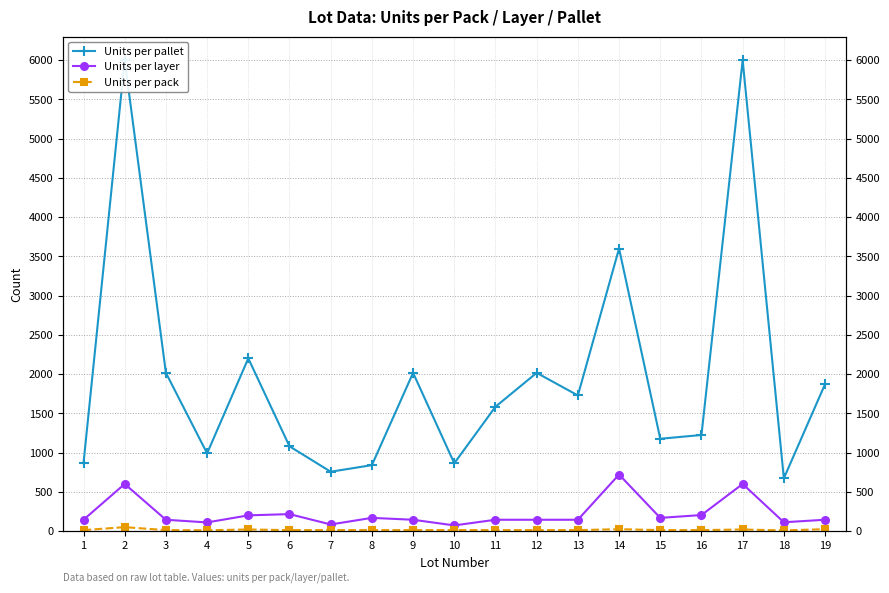

Is the value of Units per pallet at 8 greater than the value of Units per layer at 10?

Yes